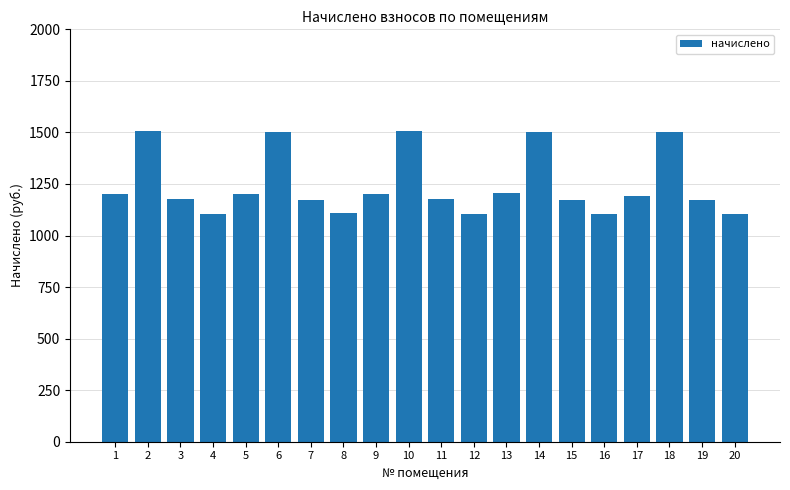

Is it true that the value at 2 is 2690.6?

False